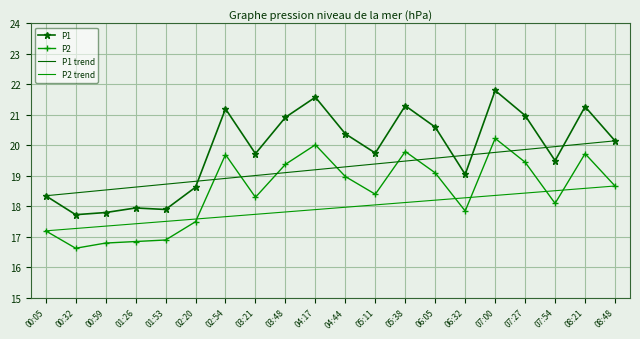

What is the difference between the second highest and second lowest values in the P2 series?

3.2